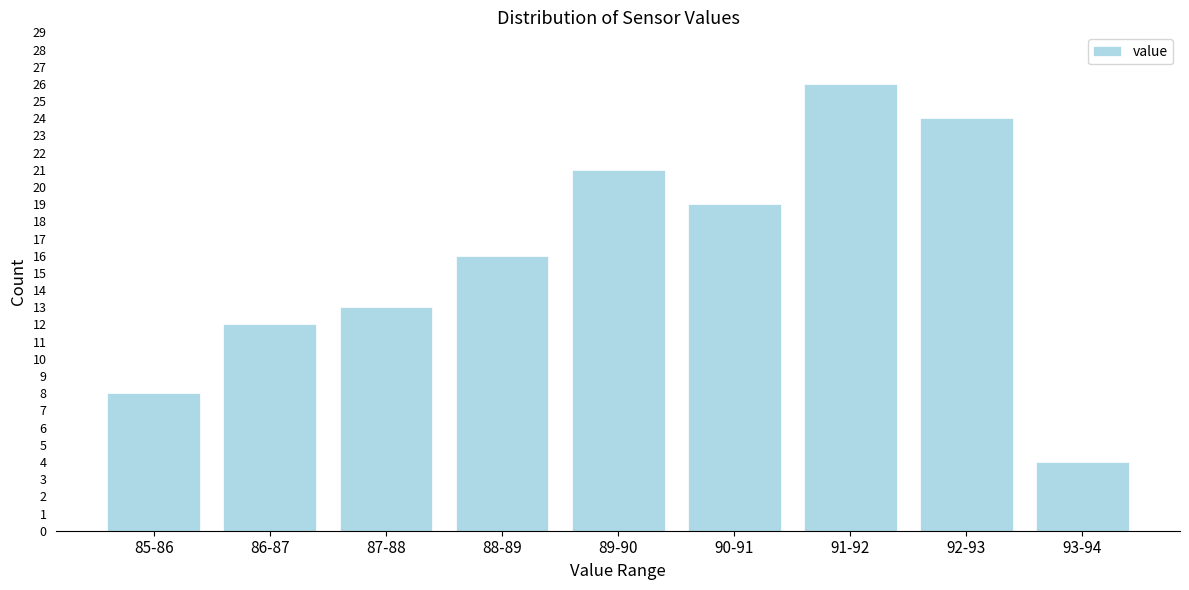

Reading left to right, list all the values displayed in this chart.

85-86=8	86-87=12	87-88=13	88-89=16	89-90=21	90-91=19	91-92=26	92-93=24	93-94=4